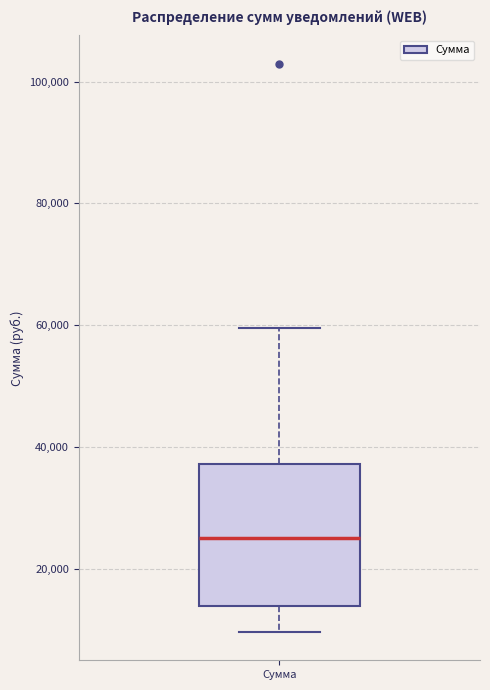

Where does the median line of the box for Сумма sit on the y-axis? The values are not printed on the chart, so give them approximately, as read against the axis.

24000